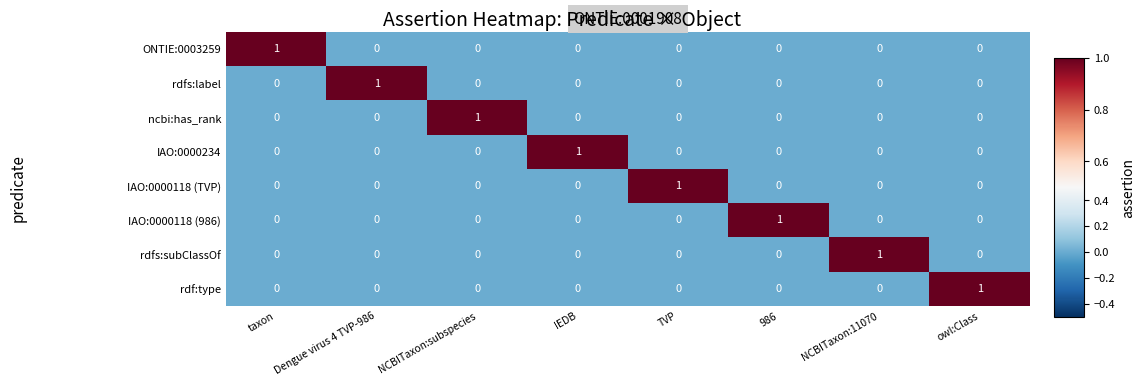

Count the rdfs:label values in the range 0 to 1.

8